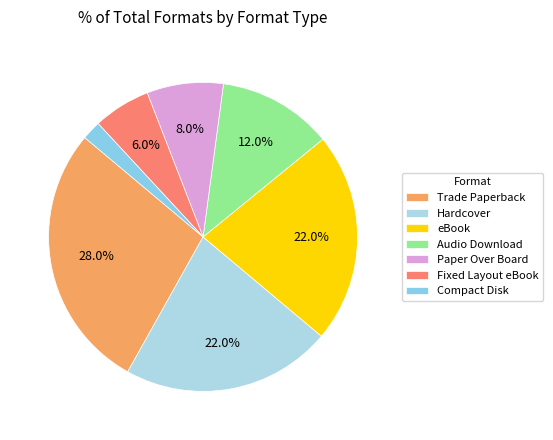

True or false: Trade Paperback accounts for 28% of the total.

True